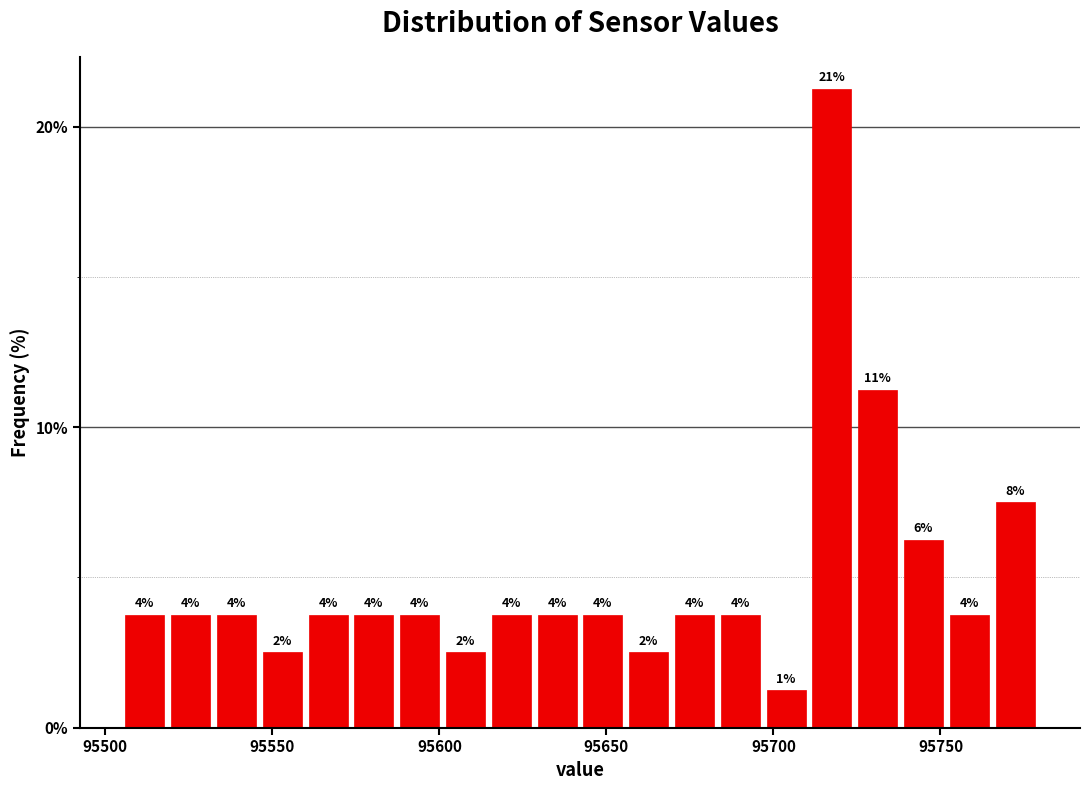

Around what value on the x-axis is the tallest bar? Give the approximate position of its centre, as read against the axis.

95715